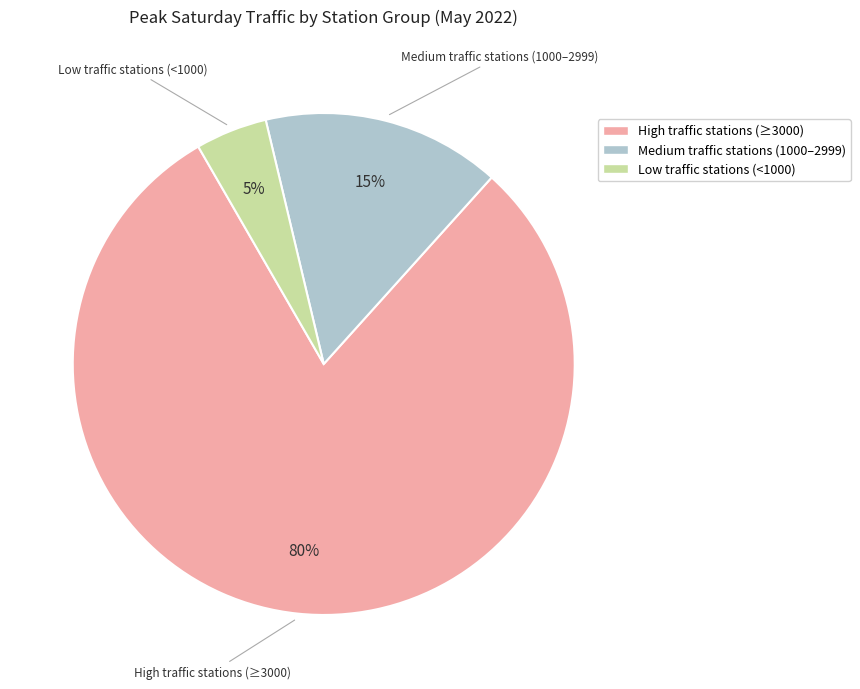

To the nearest percent, what is the average slice percentage?

33%